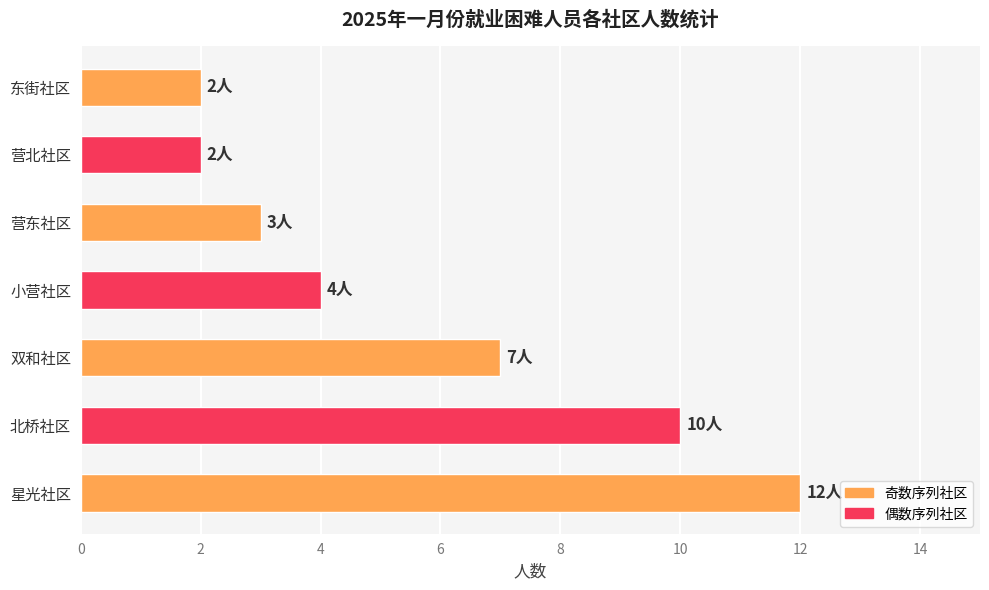

What is the difference between the maximum and minimum values?

10